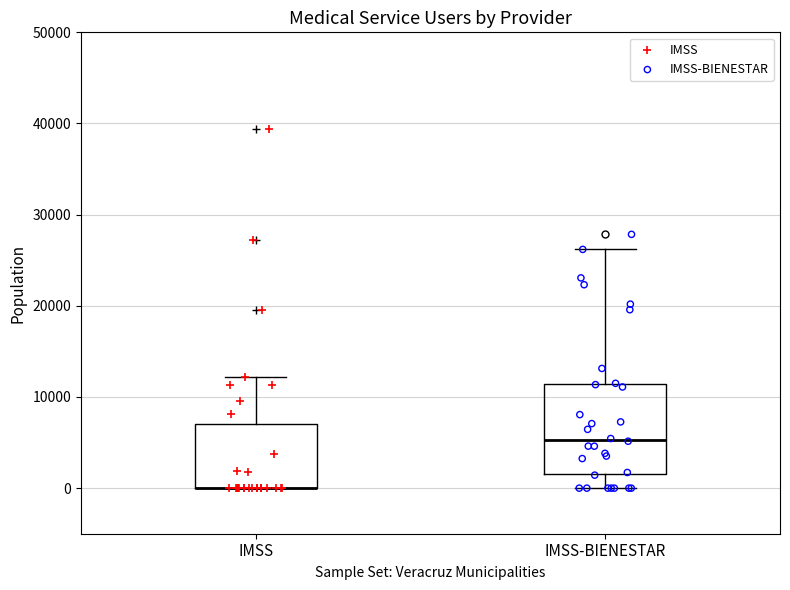

Reading left to right, read every box against the y-axis: the position of its median line, the range the box covers, and the ends of its whiskers. The values are not printed on the chart, so give them approximately, as read against the axis.

IMSS: median 0 (drawn on the box's lower edge), box 0 to 7000, whiskers 0 to 12000
IMSS-BIENESTAR: median 5000, box 1000 to 11000, whiskers 0 to 26000